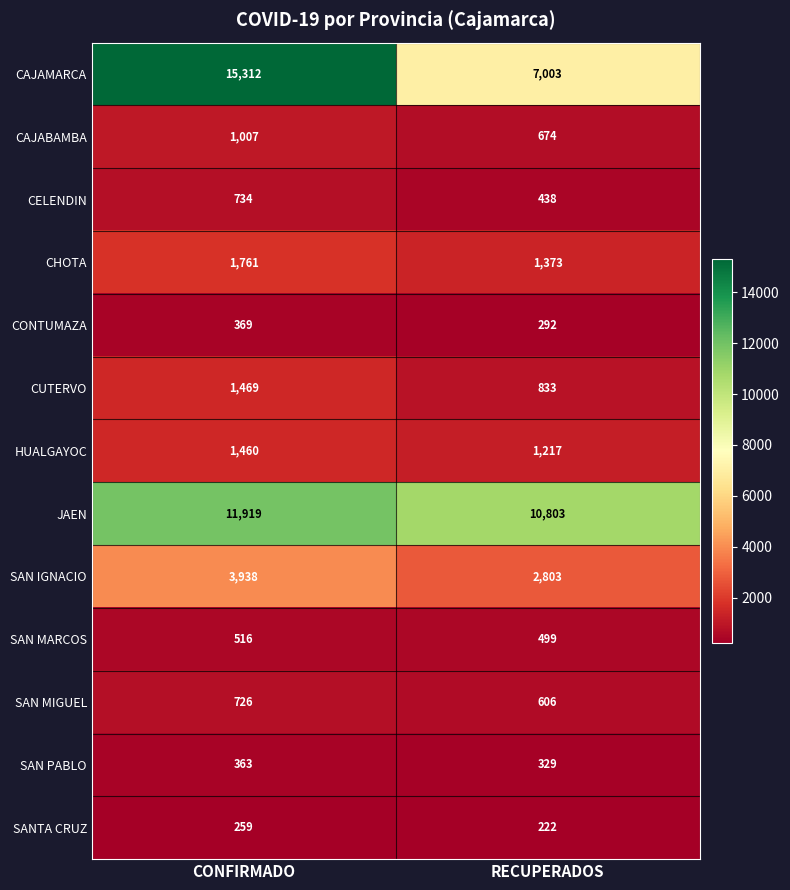

What is the average value of the CAJAMARCA series?

11158